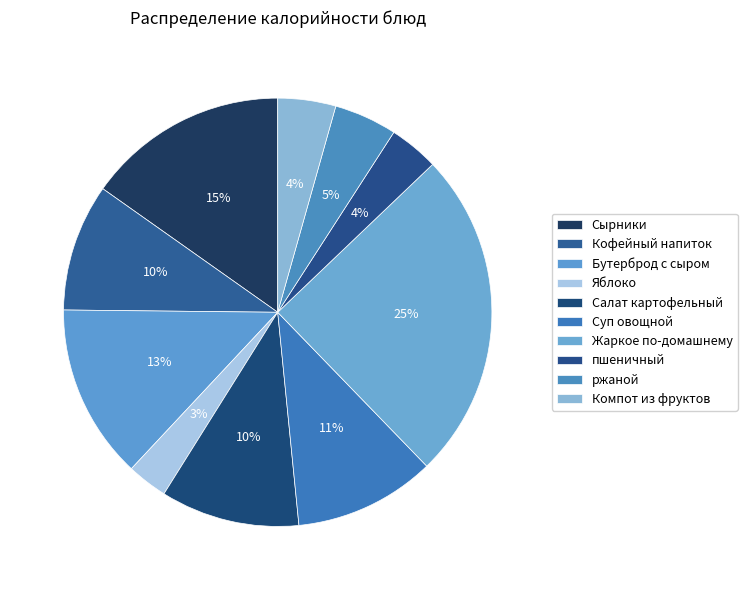

How many slices are in this pie chart?

10